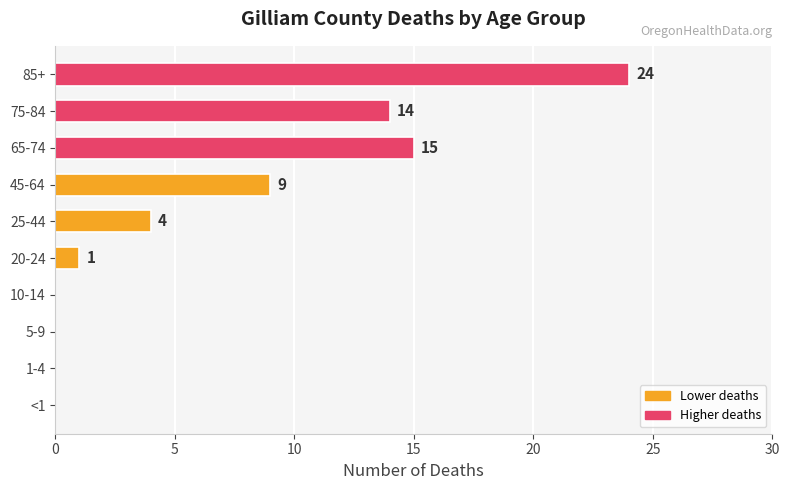

Does the chart contain stacked bars?

No